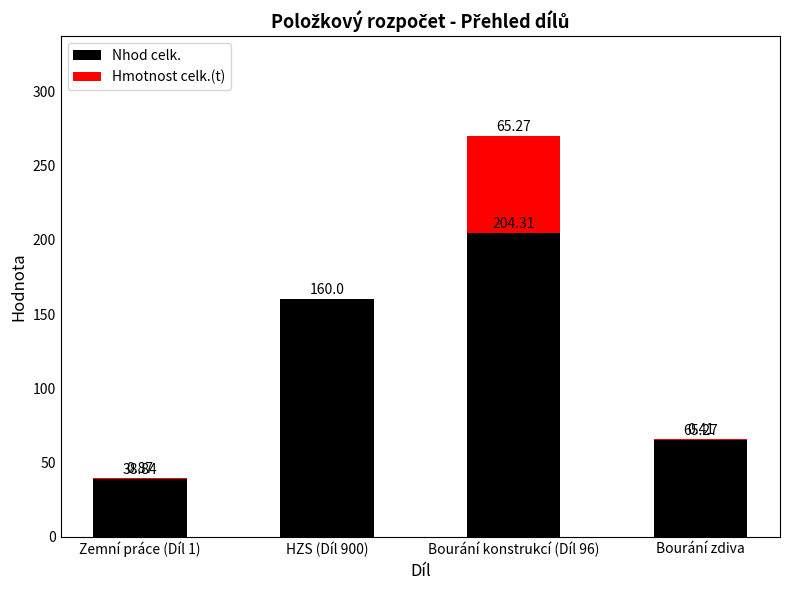

What is the sum of all Nhod celk. values?

468.4